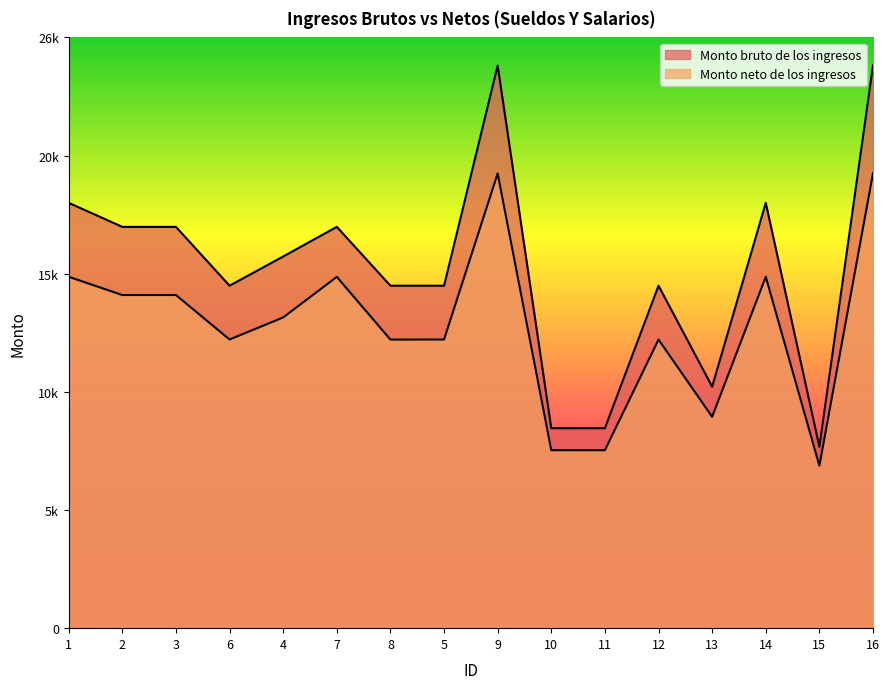

What is the difference between the highest and lowest values at 10?

974.7